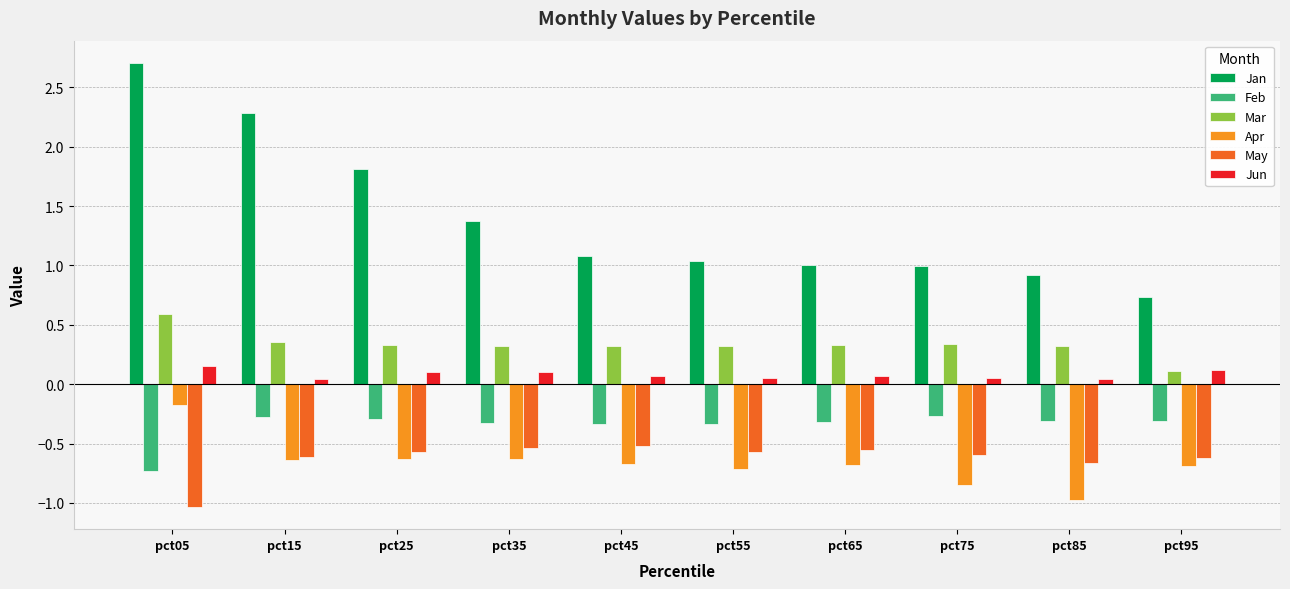

What is the difference between the maximum and minimum values in the Apr series?

0.8